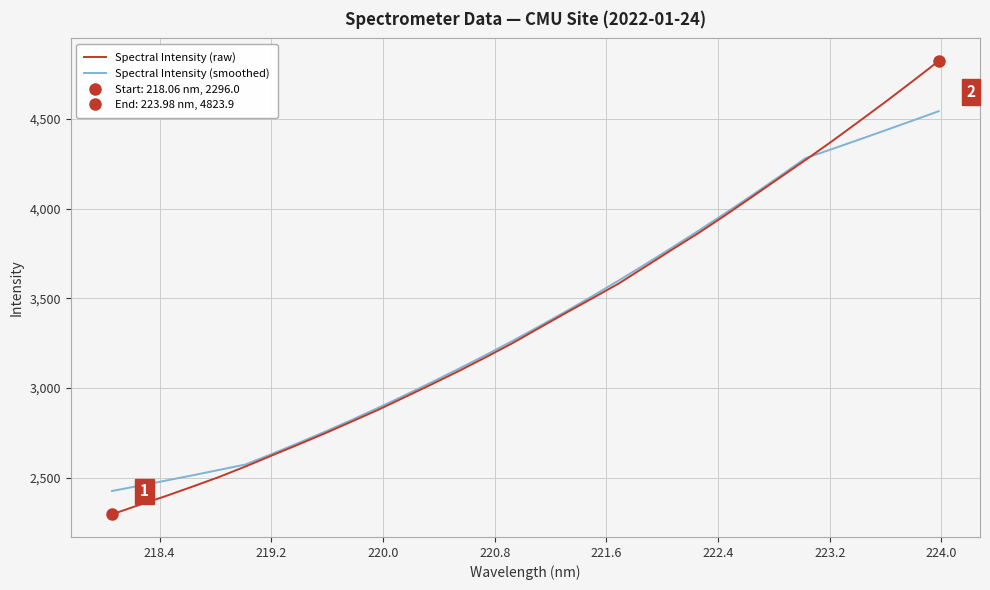

How many lines are shown in the chart?

2